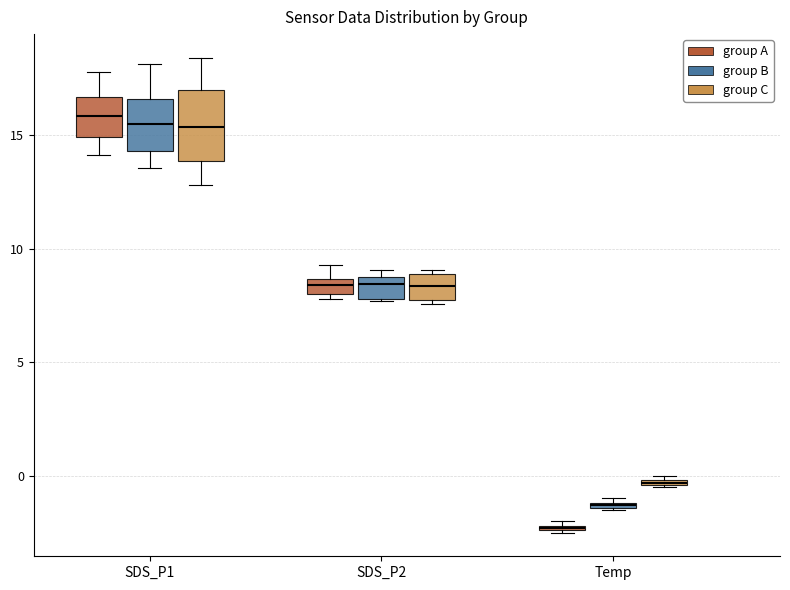

Which box is the tallest, from its lower edge to its upper edge?

SDS_P1 (group C)